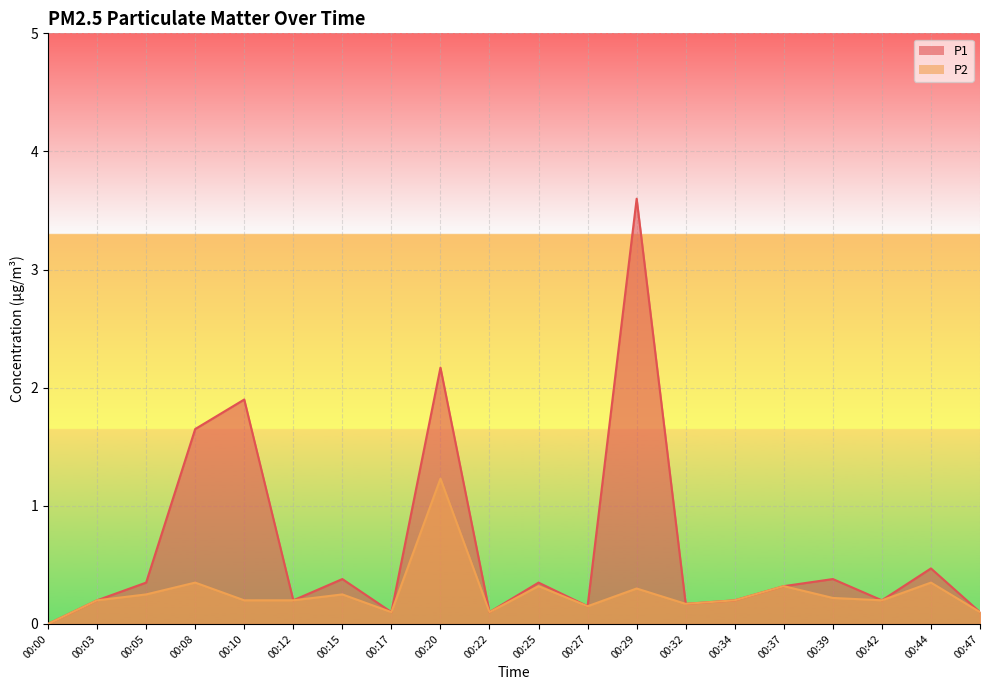

Reading left to right, what are all the values shown in this chart?

P1: 0.0	0.2	0.3	1.6	1.9	0.2	0.4	0.1	2.2	0.1	0.3	0.1	3.6	0.2	0.2	0.3	0.4	0.2	0.5	0.1
P2: 0.0	0.2	0.2	0.3	0.2	0.2	0.2	0.1	1.2	0.1	0.3	0.1	0.3	0.2	0.2	0.3	0.2	0.2	0.3	0.1